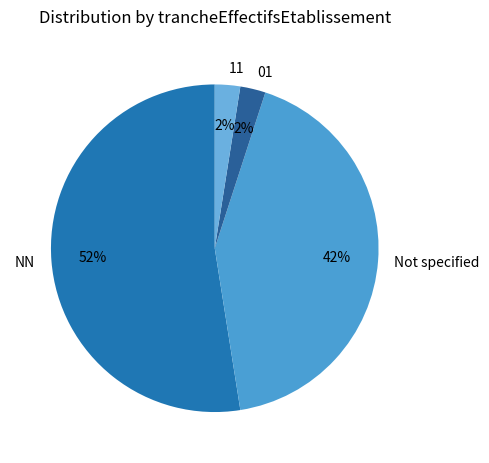

Is it true that 01 is 14% of the pie?

False